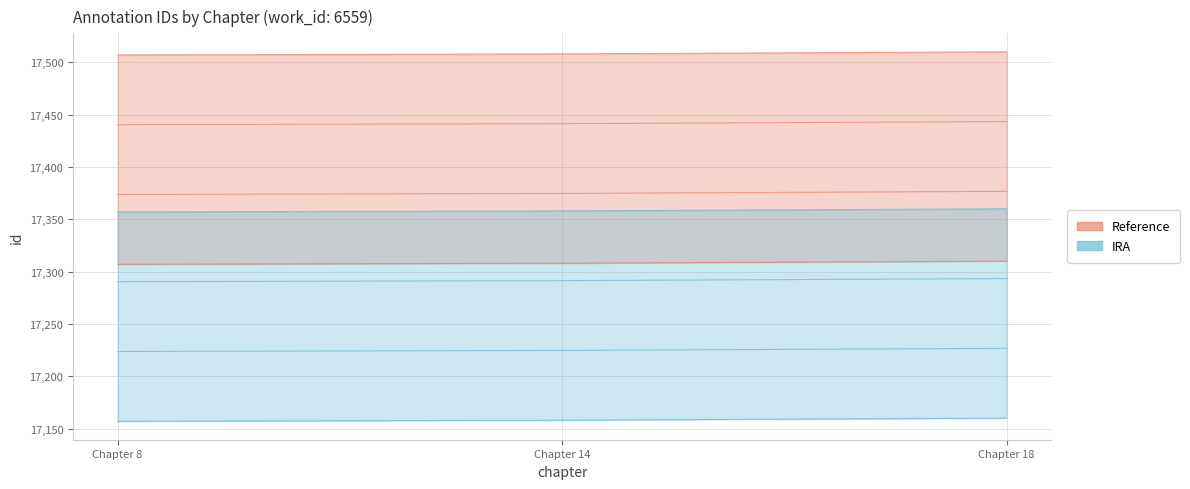

Reading left to right, transcribe all the data shown in this chart.

Reference: Chapter 8=17307	Chapter 14=17308	Chapter 18=17310
IRA: Chapter 8=17157	Chapter 14=17158	Chapter 18=17160